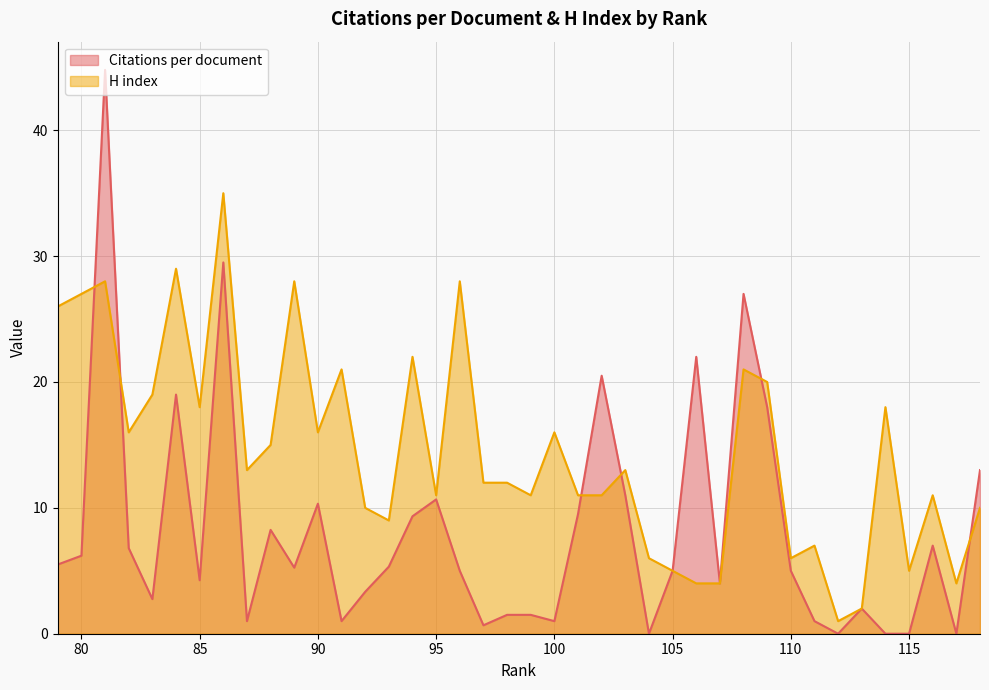

True or false: Citations per document has a value of 14.7 at 112.

False